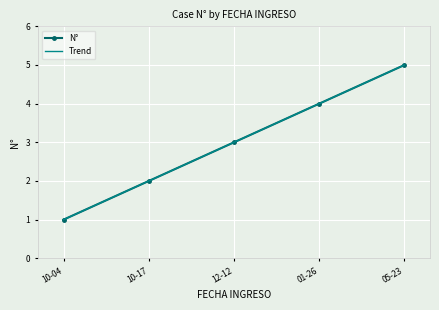

Reading left to right, what are all the values shown in this chart?

N°: 1.0	2.0	3.0	4.0	5.0
Trend: 1.0	2.0	3.0	4.0	5.0